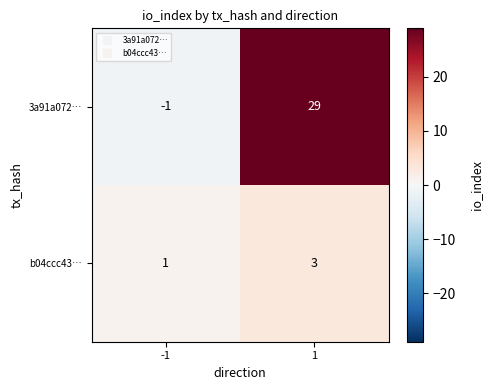

At which category is the sum across all series the highest?

1